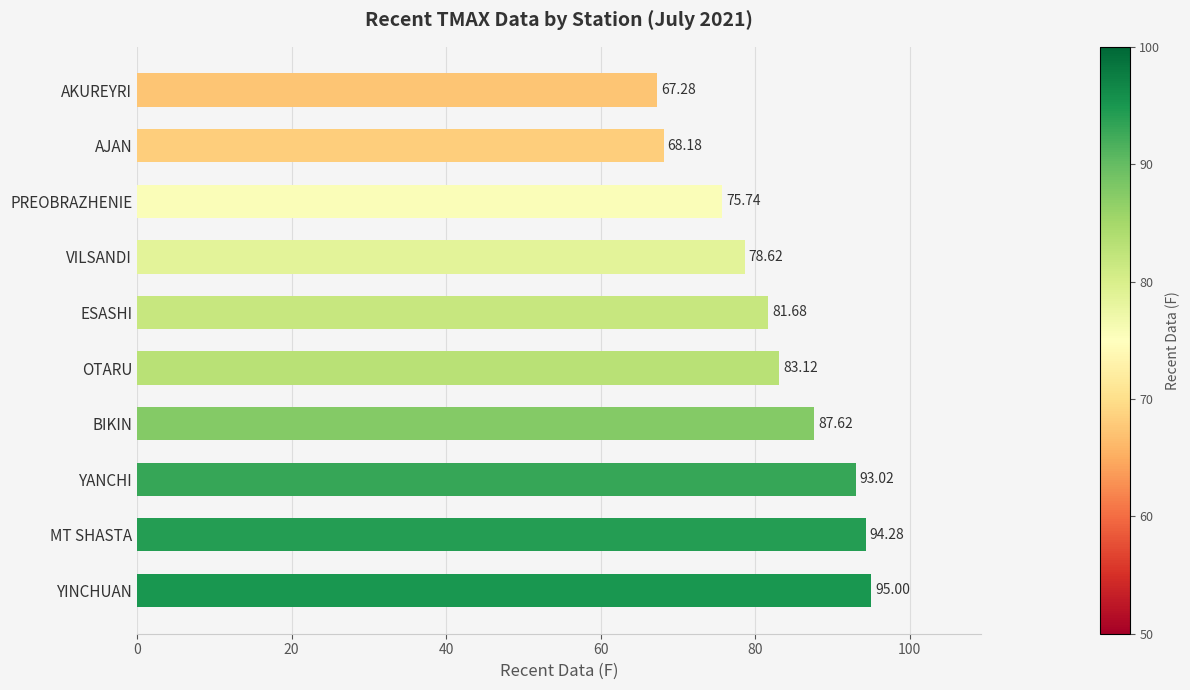

List the labels in order of value, smallest first.

AKUREYRI, AJAN, PREOBRAZHENIE, VILSANDI, ESASHI, OTARU, BIKIN, YANCHI, MT SHASTA, YINCHUAN